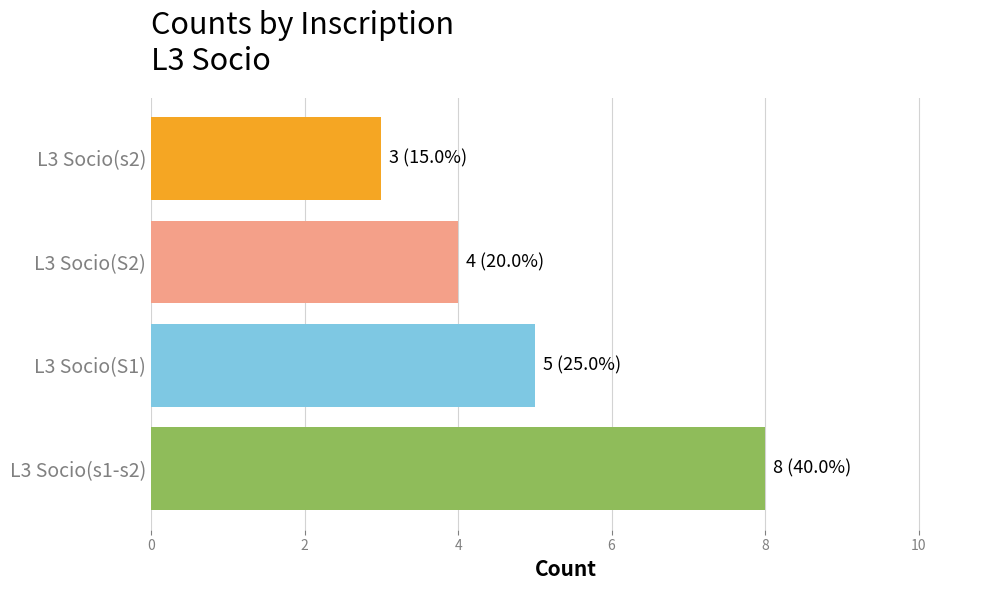

What is the minimum value shown in the chart?

3